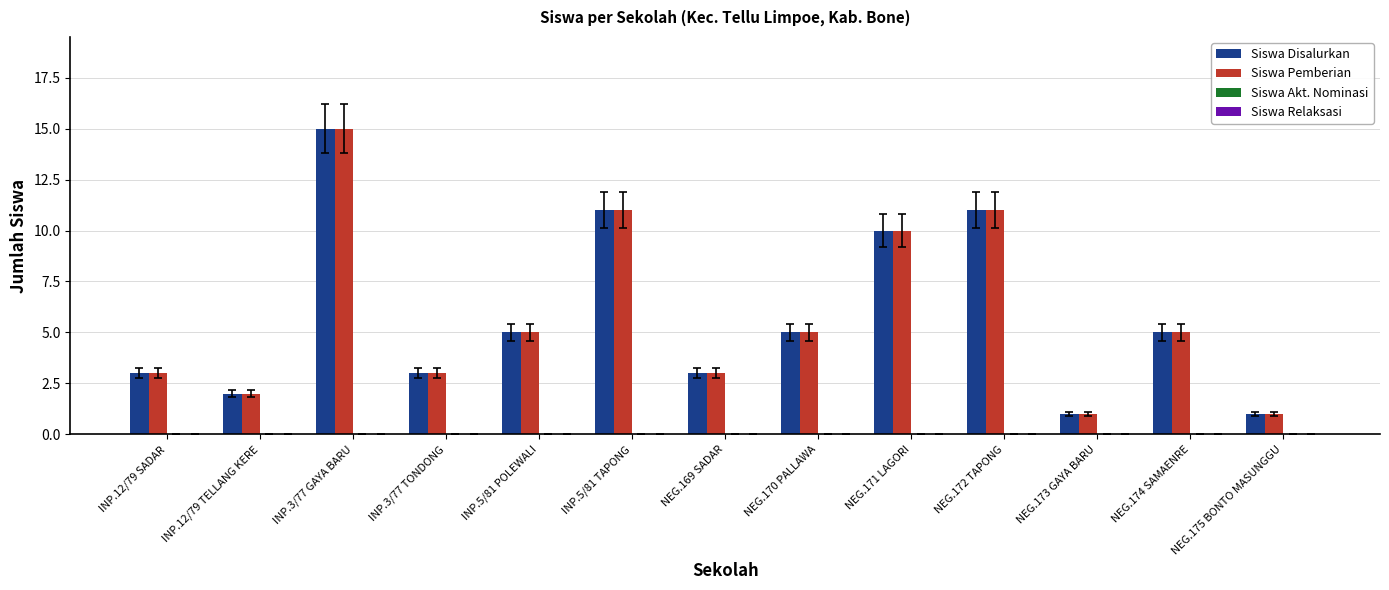

The value of Siswa Disalurkan at NEG.170 PALLAWA is 5. True or false?

True